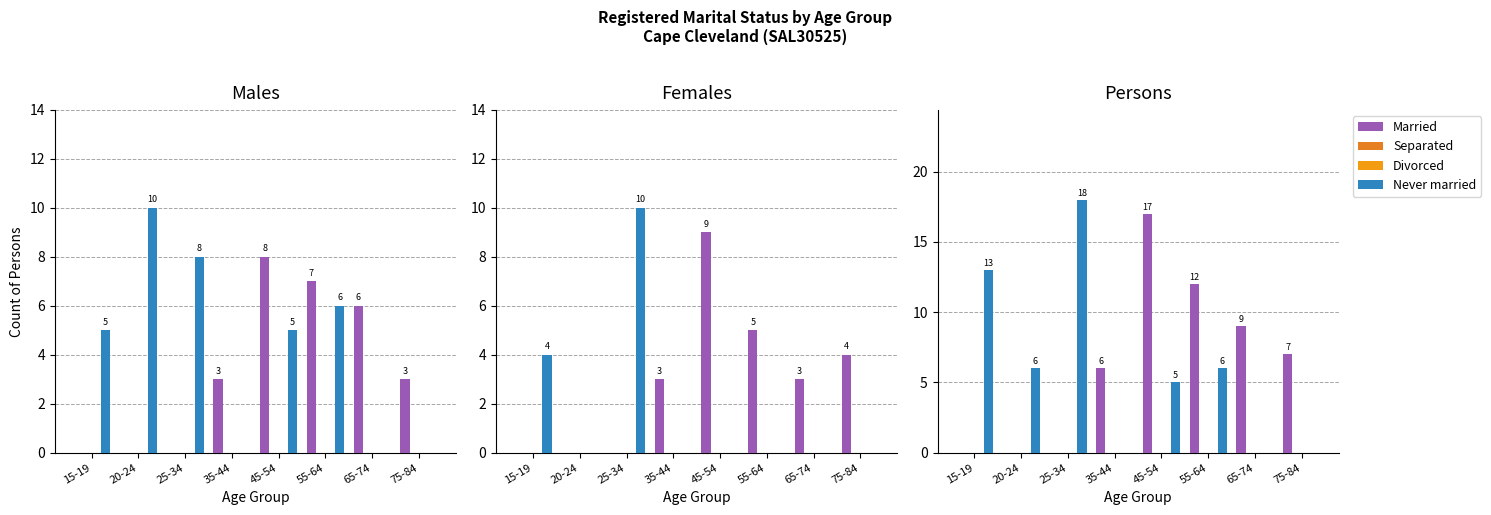

What is the total value across all series at 55-64?

18